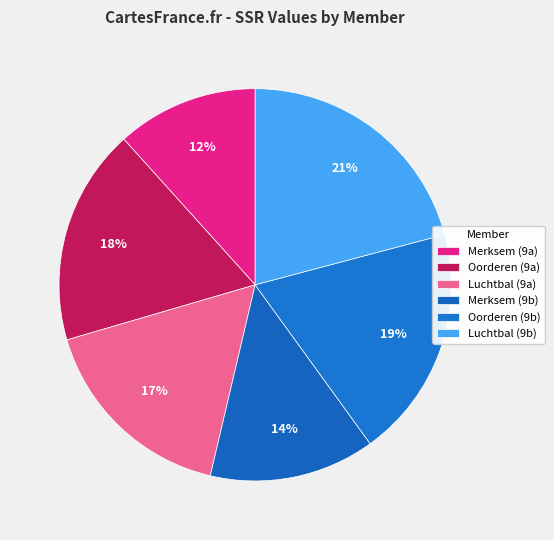

How many slices are in this pie chart?

6